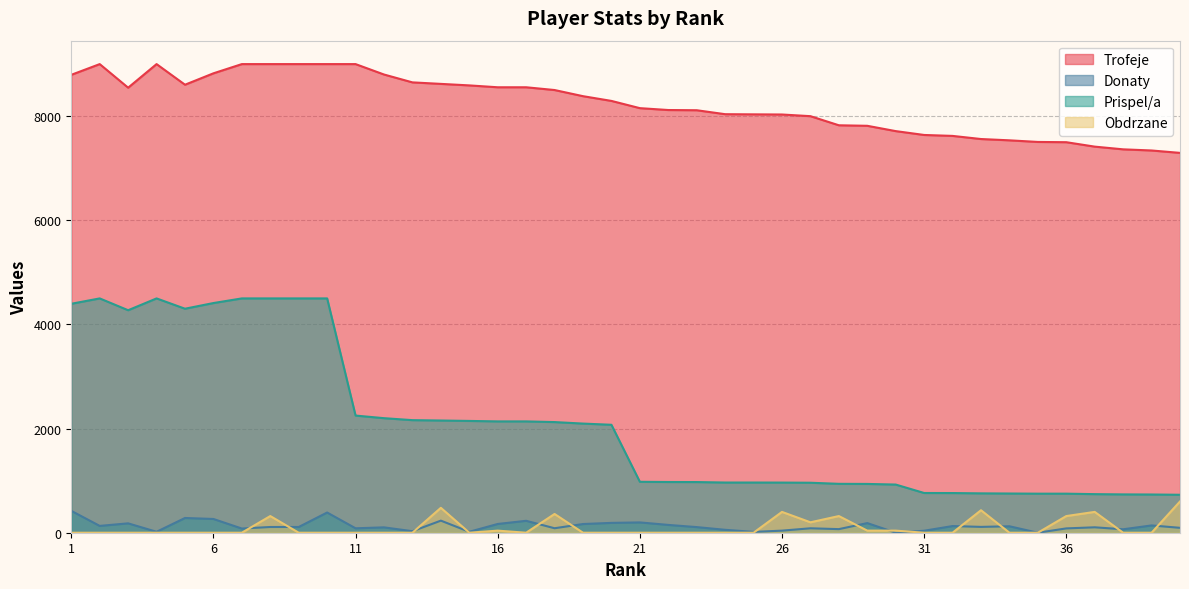

What is the difference between the second highest and second lowest values in the Obdrzane series?

478